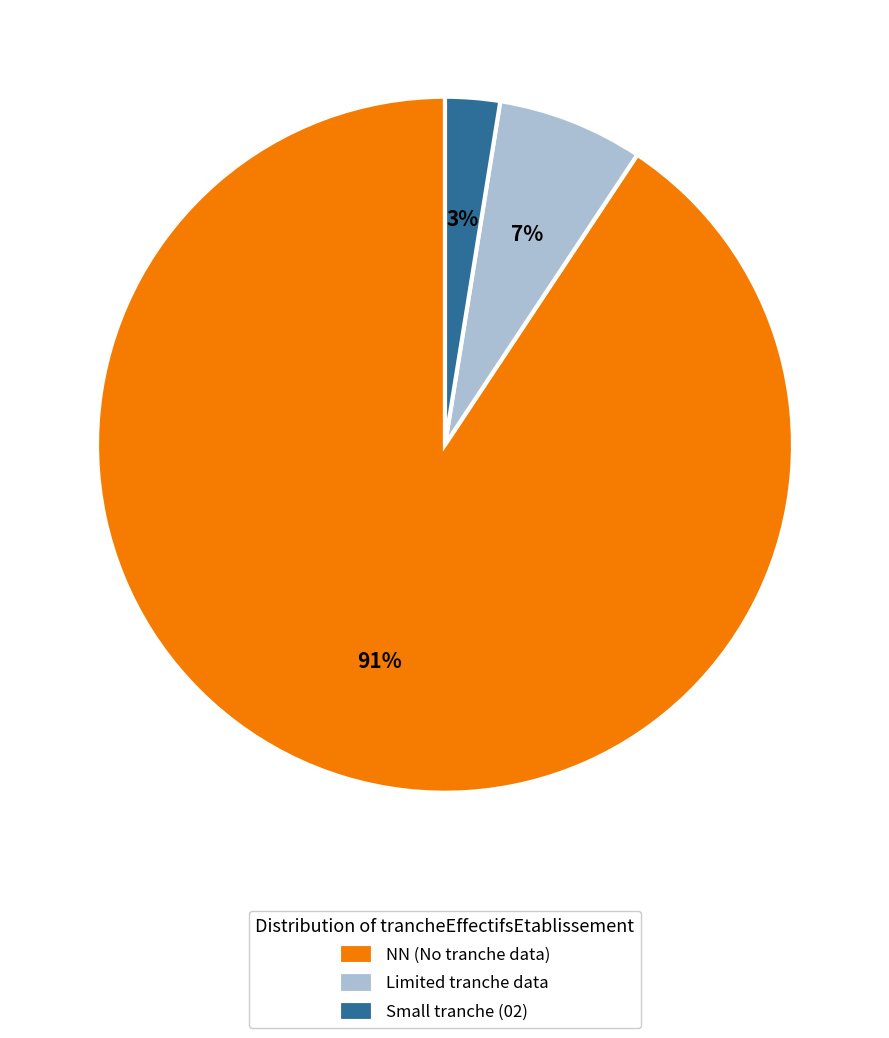

Combined, do NN (No tranche data) and Small tranche (02) account for over 50%?

Yes